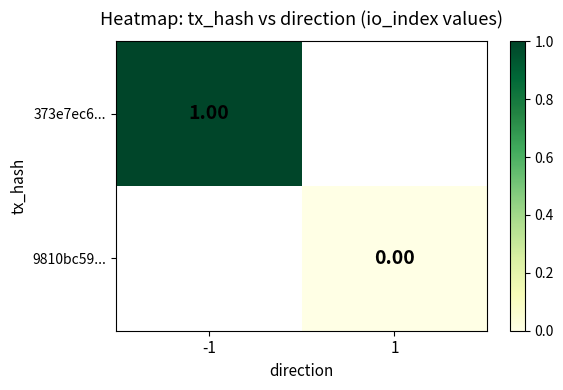

The value of 373e7ec6... at -1 is 1.0. True or false?

True